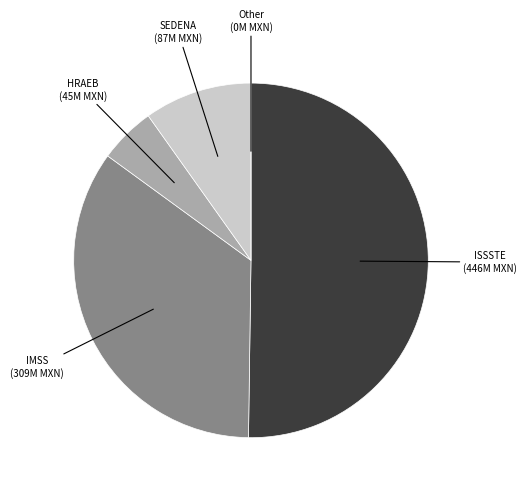

Which category accounts for the majority?

ISSSTE